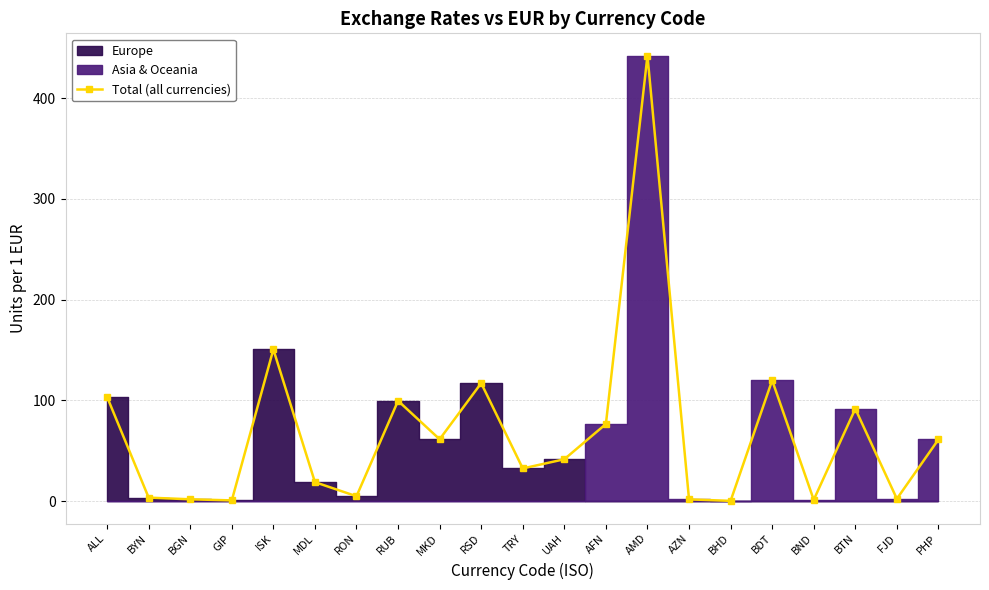

Between AZN and PHP, which is larger?

PHP